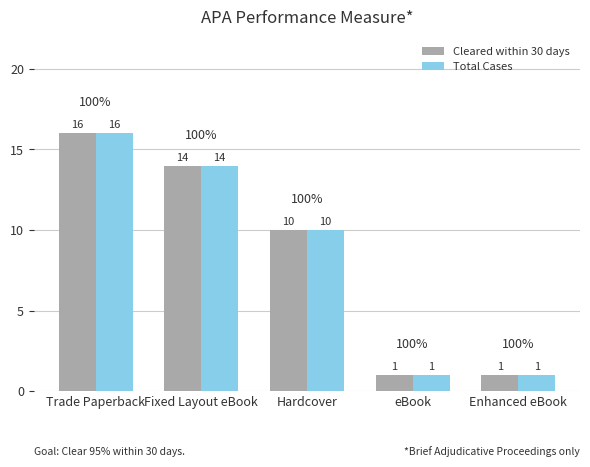

The Cleared within 30 days series shows 10 at Hardcover. True or false?

True